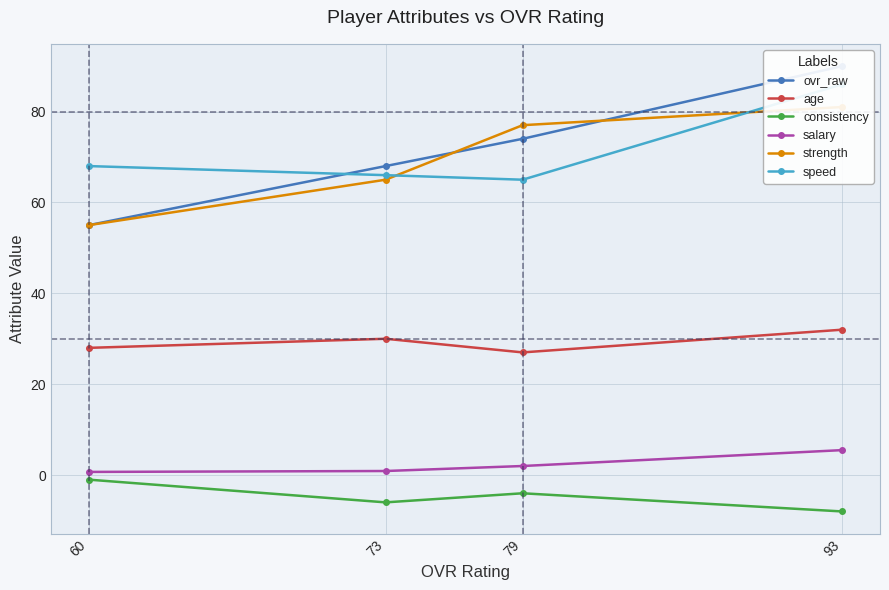

Where is age nearest to the value 29?

73